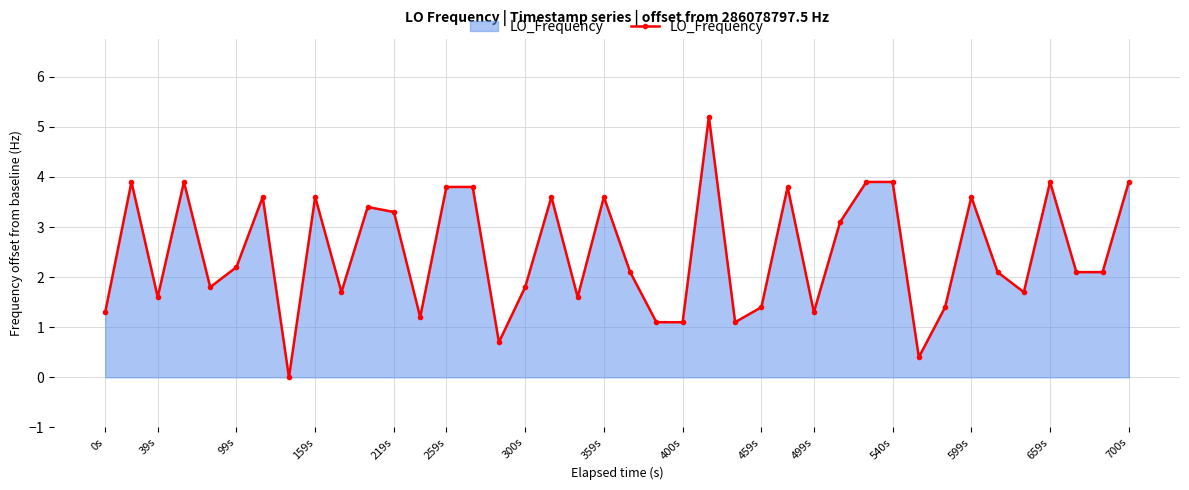

What is the difference between the maximum and minimum values?

5.2